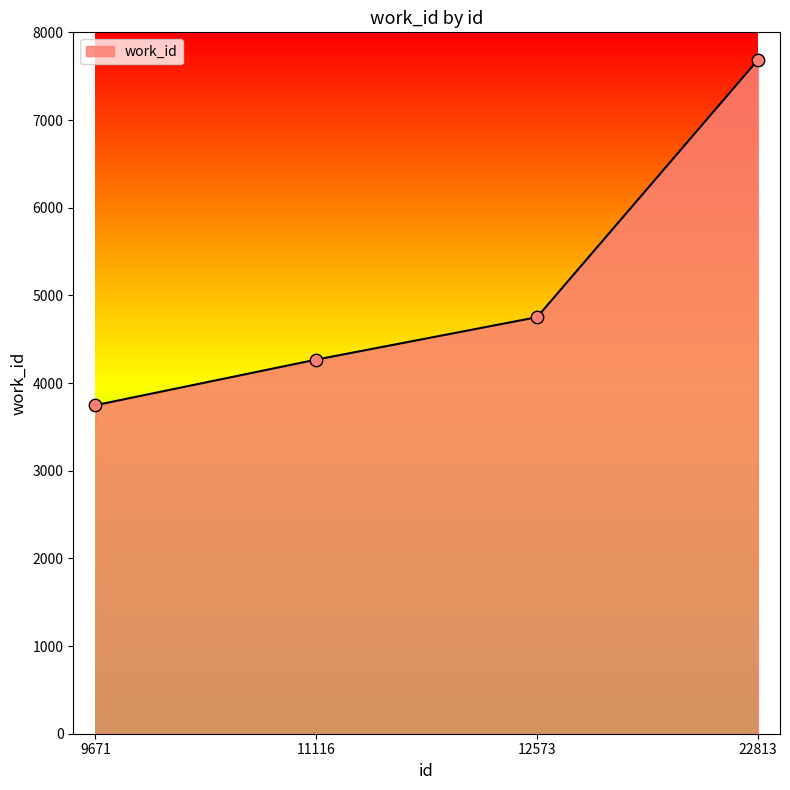

Approximately how many times larger is the value at 9671 compared to 12573?

0.8